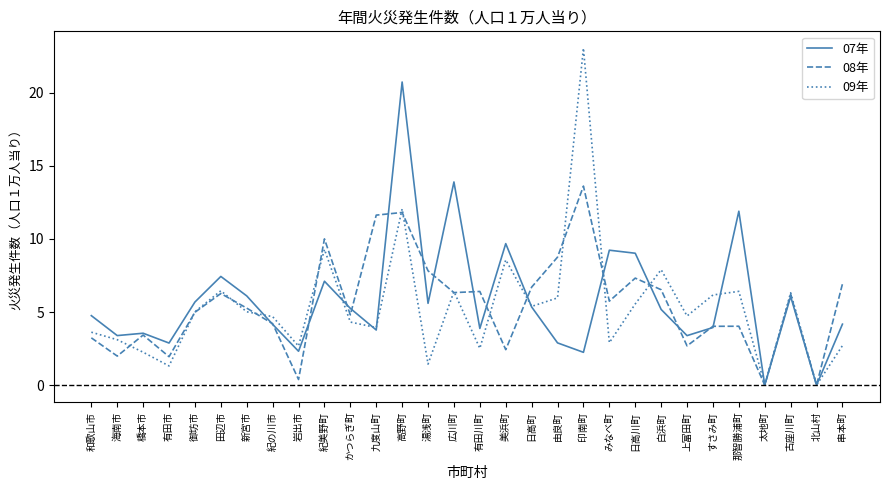

Which label corresponds to the largest value in the chart?

印南町